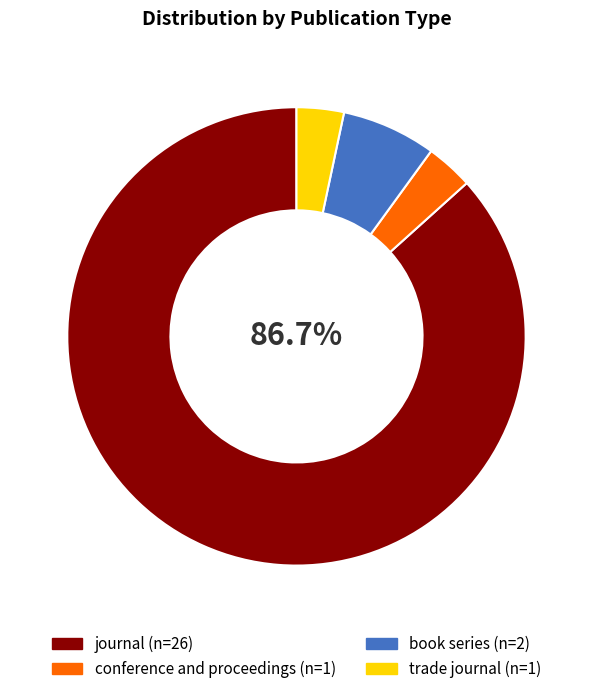

To the nearest percent, what percentage of the pie is trade journal?

3%